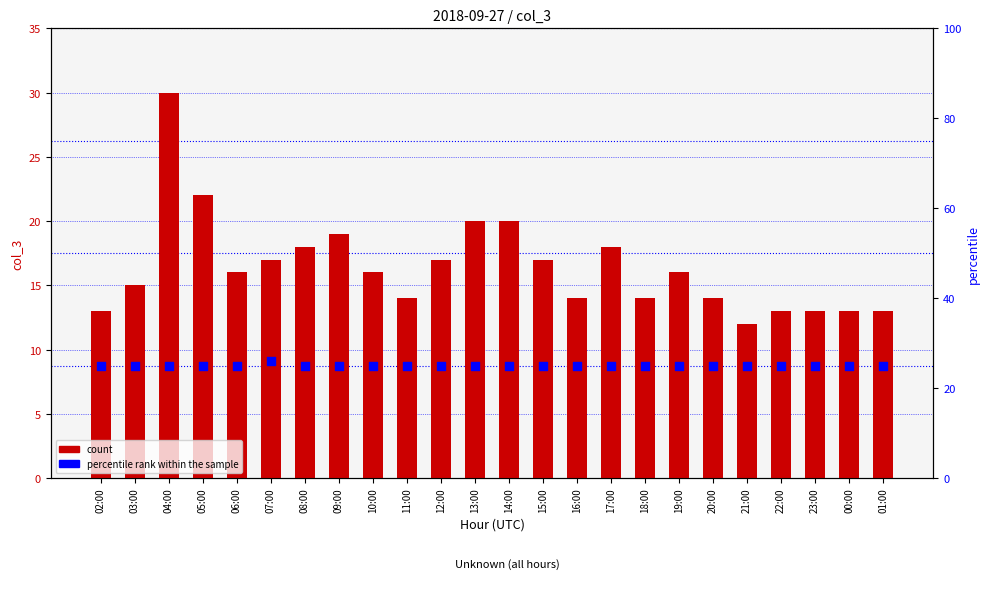

Which series has the largest total across all categories?

percentile rank within the sample